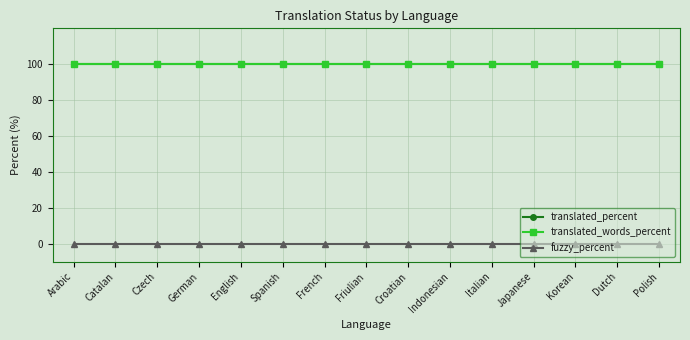

How many lines are shown in the chart?

3